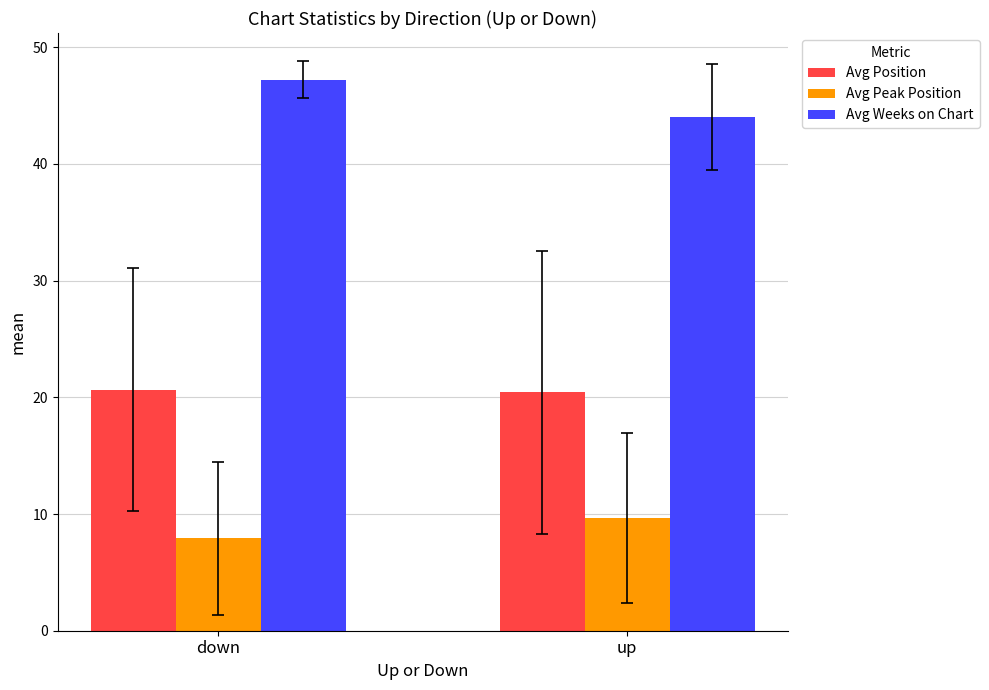

How many bars are there in total?

6